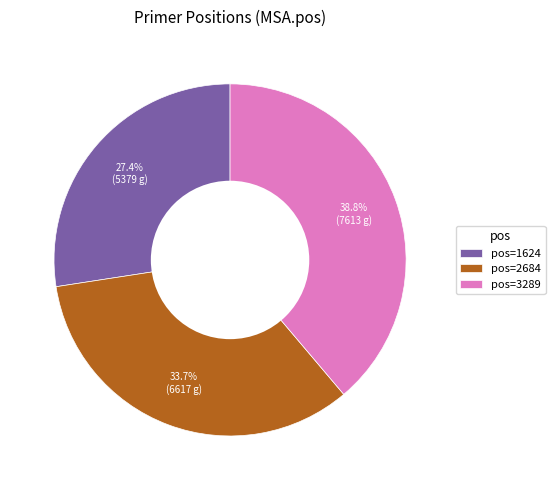

Combined, do pos=3289 and pos=1624 account for over 50%?

Yes